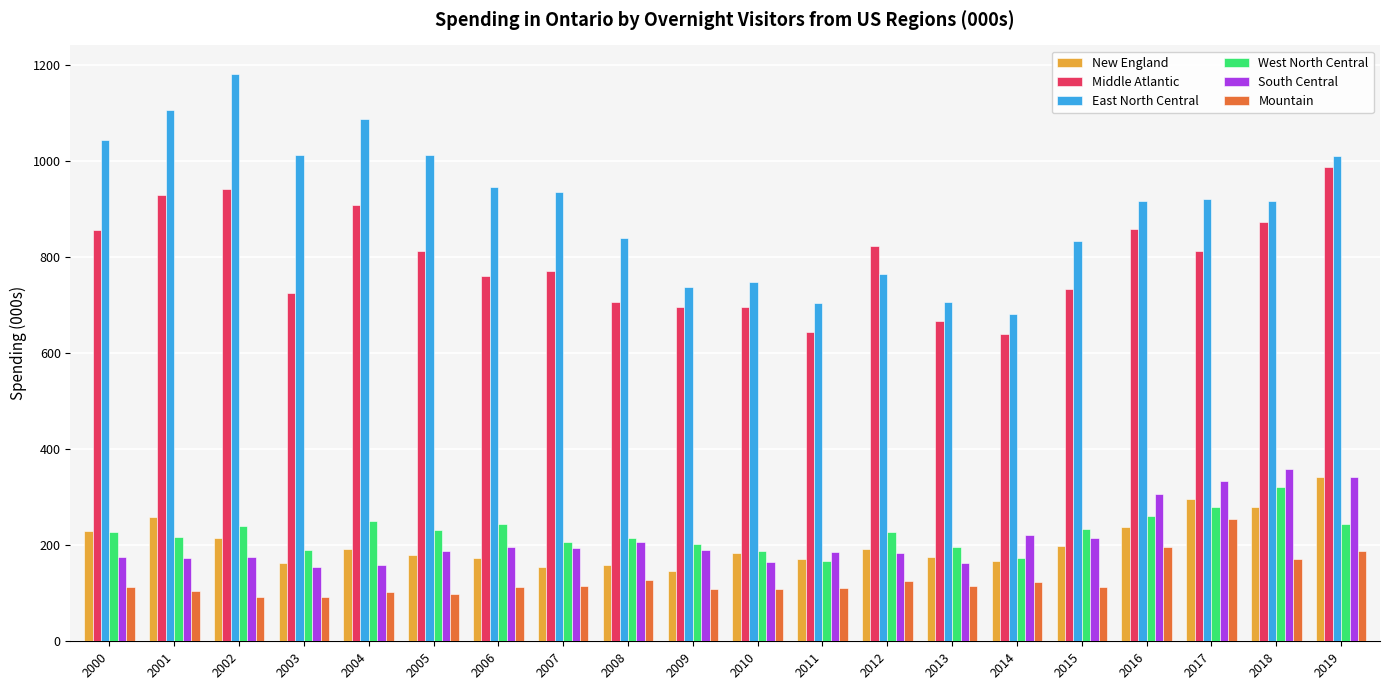

What is the difference between the second highest and second lowest values in the East North Central series?

402.0